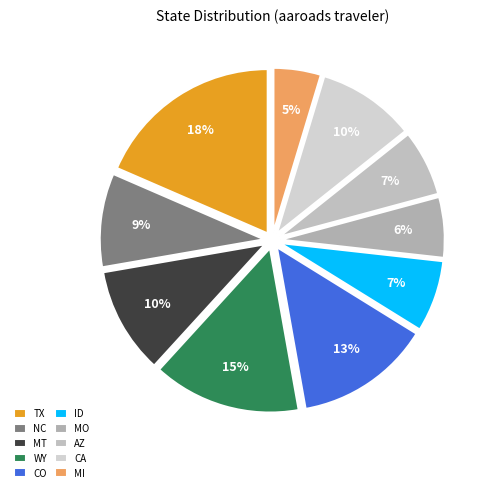

How many slices are in this pie chart?

10